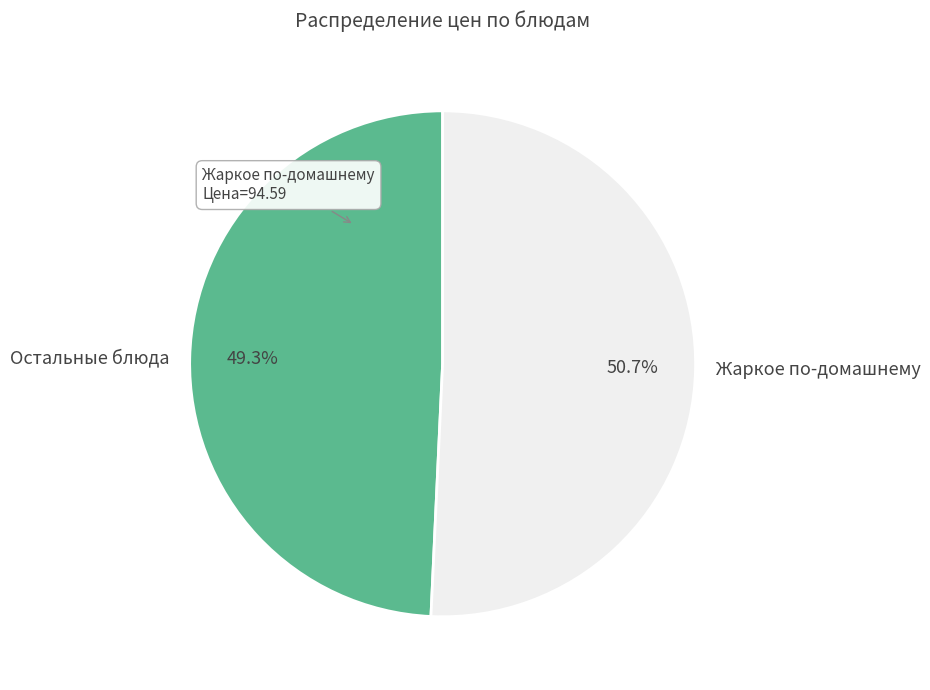

To the nearest percent, what is the average slice percentage?

50%